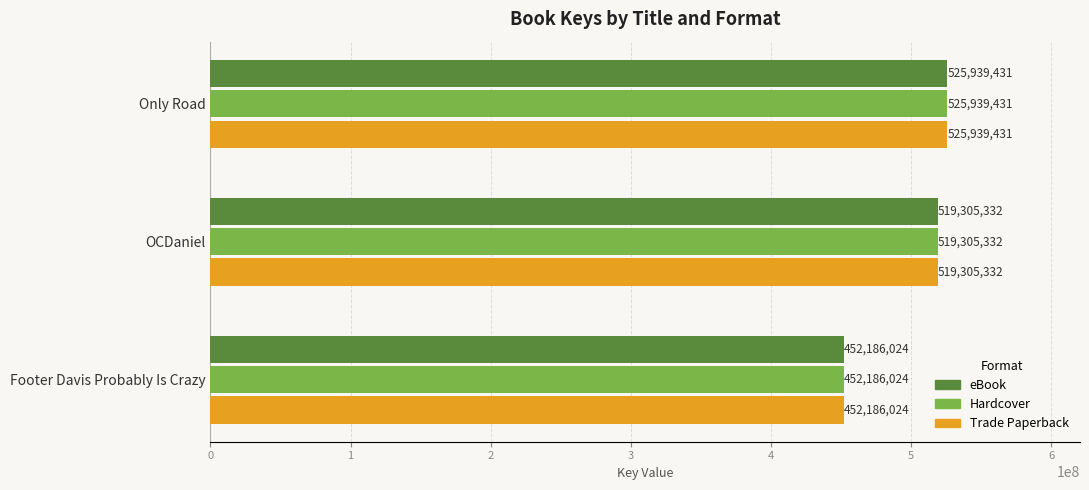

The Hardcover series shows 525939431 at Only Road. True or false?

True